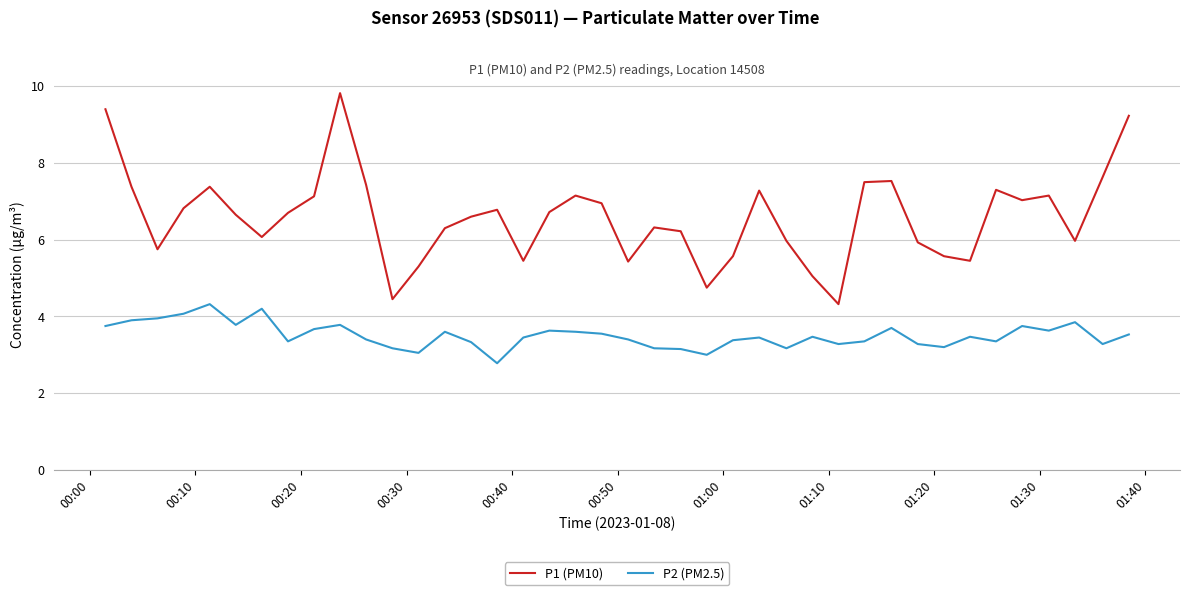

What is the average value of the P1 (PM10) series?

6.6